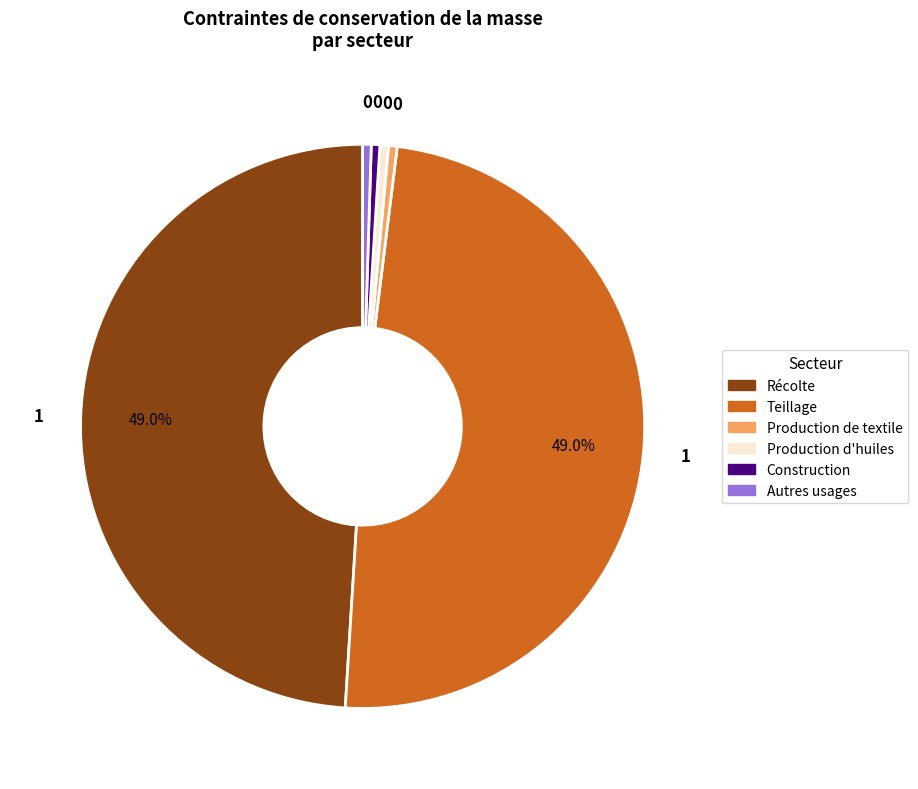

Is it true that Construction is 0% of the pie?

True